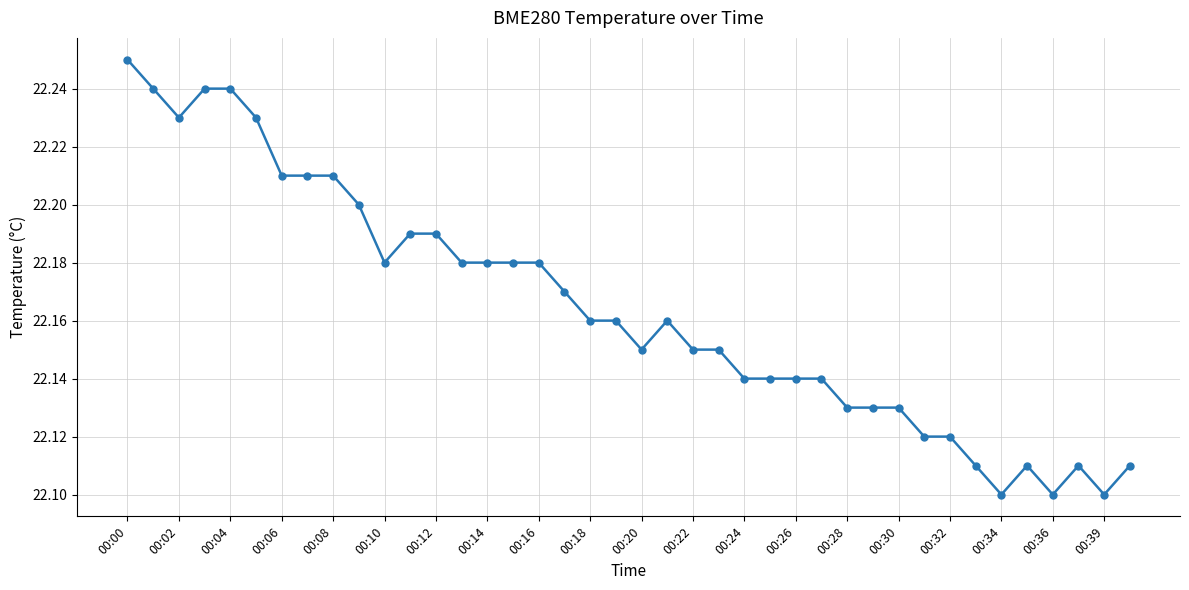

Does the chart display data point markers on the line(s)?

Yes